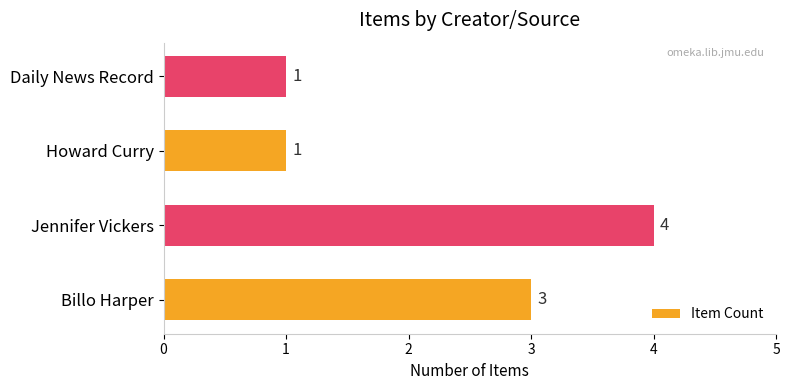

At which category does the chart reach its peak across all series?

Jennifer Vickers